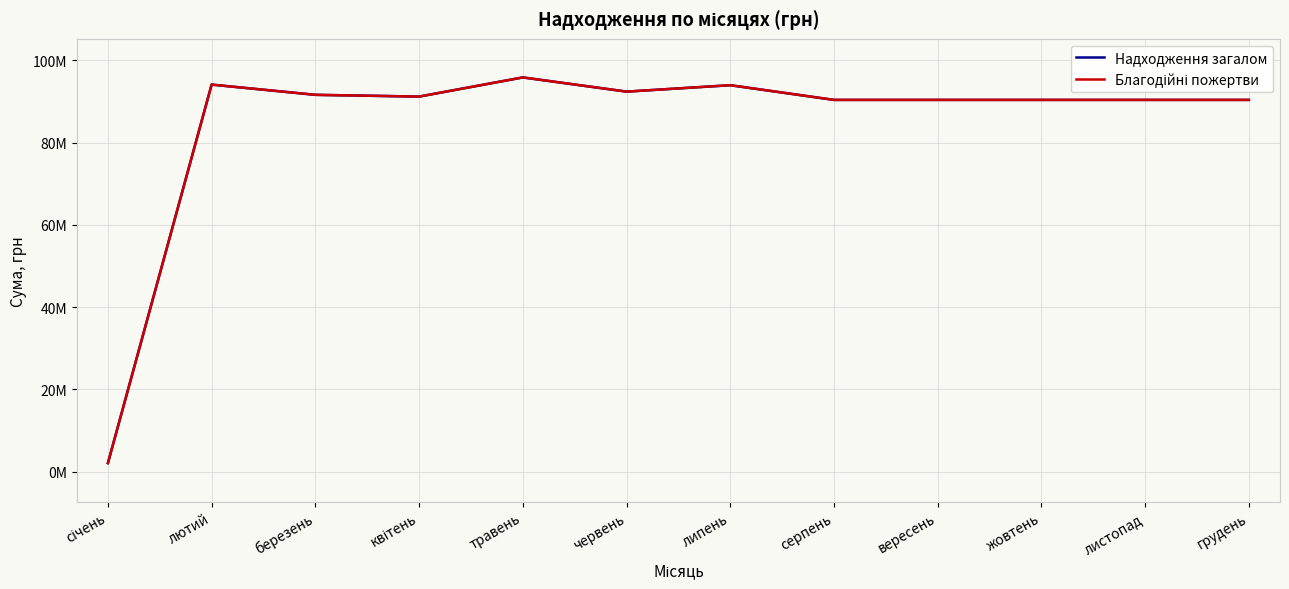

True or false: Благодійні пожертви and Надходження загалом cross at least once.

False